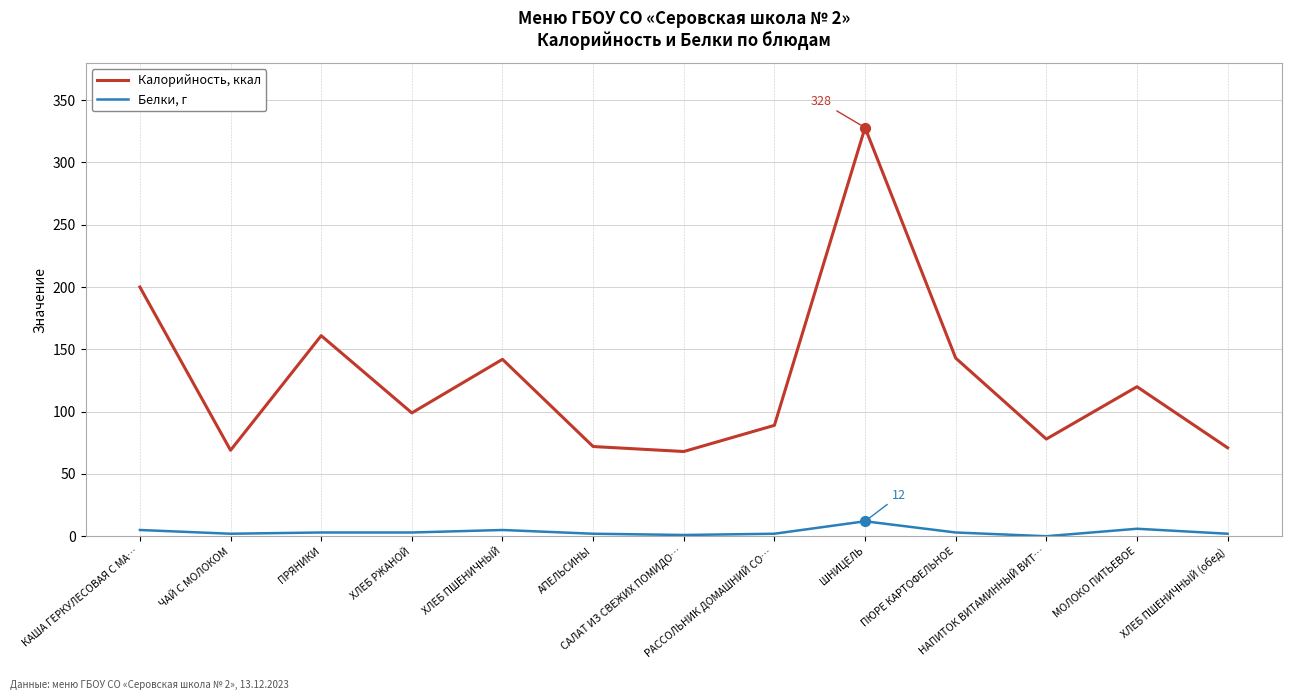

Which series has the widest spread of values?

Калорийность, ккал